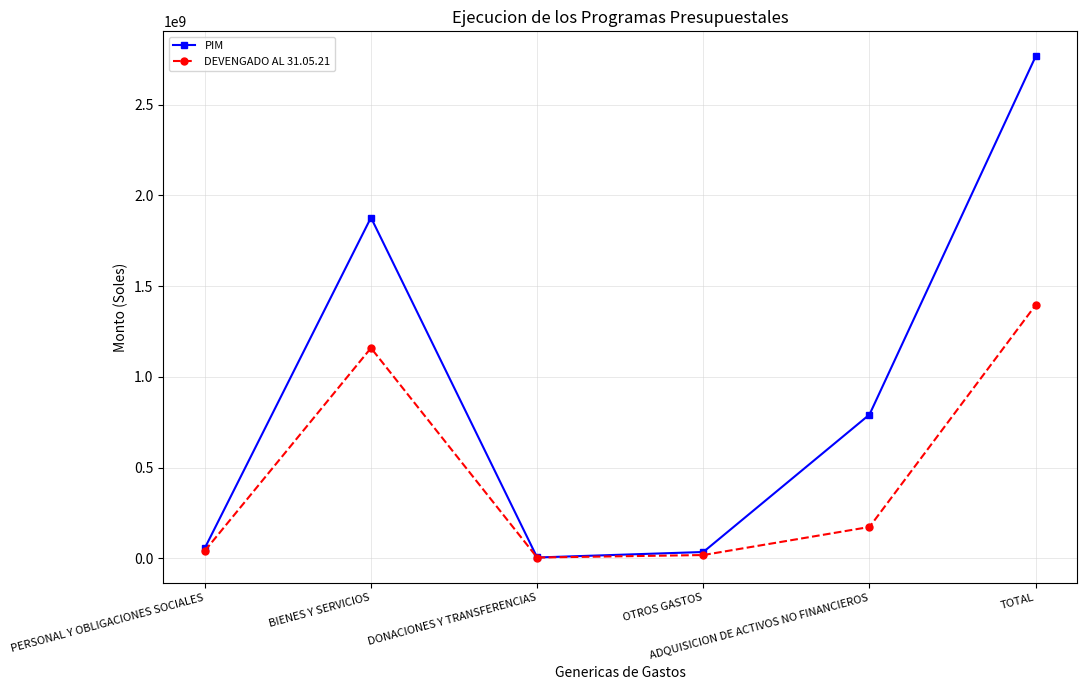

Reading left to right, extract all data points from this chart.

PIM: PERSONAL Y OBLIGACIONES SOCIALES=56394000.0	BIENES Y SERVICIOS=1877392428.0	DONACIONES Y TRANSFERENCIAS=4616636.0	OTROS GASTOS=34894003.0	ADQUISICION DE ACTIVOS NO FINANCIEROS=792110579.0	TOTAL=2765407646.0
DEVENGADO AL 31.05.21: PERSONAL Y OBLIGACIONES SOCIALES=41329142.7	BIENES Y SERVICIOS=1158761696.8	DONACIONES Y TRANSFERENCIAS=4343859.2	OTROS GASTOS=18158438.0	ADQUISICION DE ACTIVOS NO FINANCIEROS=172812859.8	TOTAL=1395405996.3